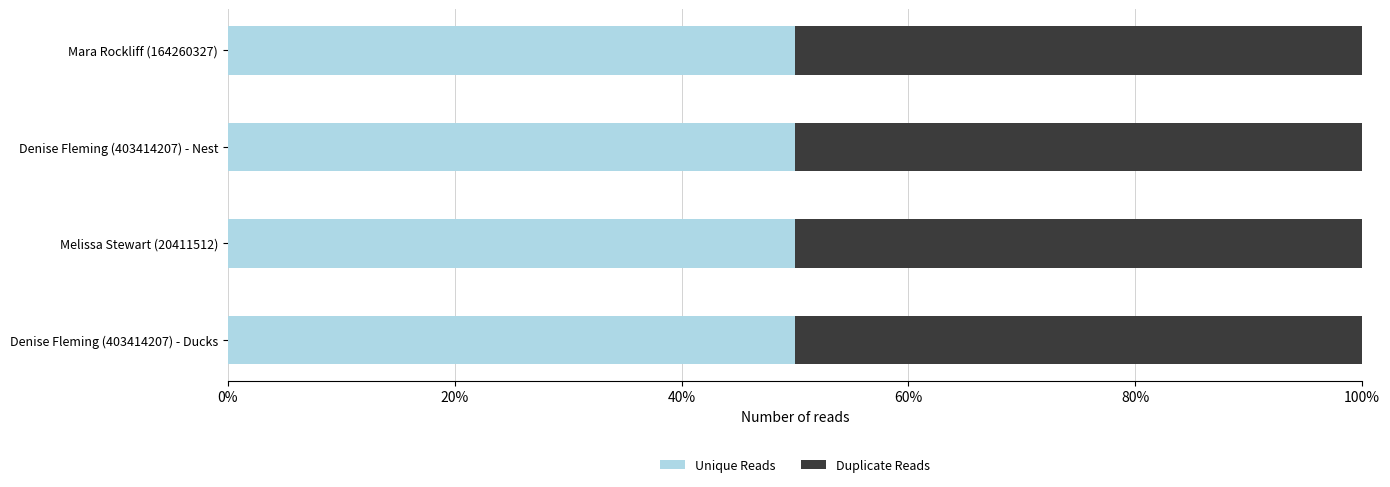

What are all the series names shown in the legend?

Unique Reads, Duplicate Reads